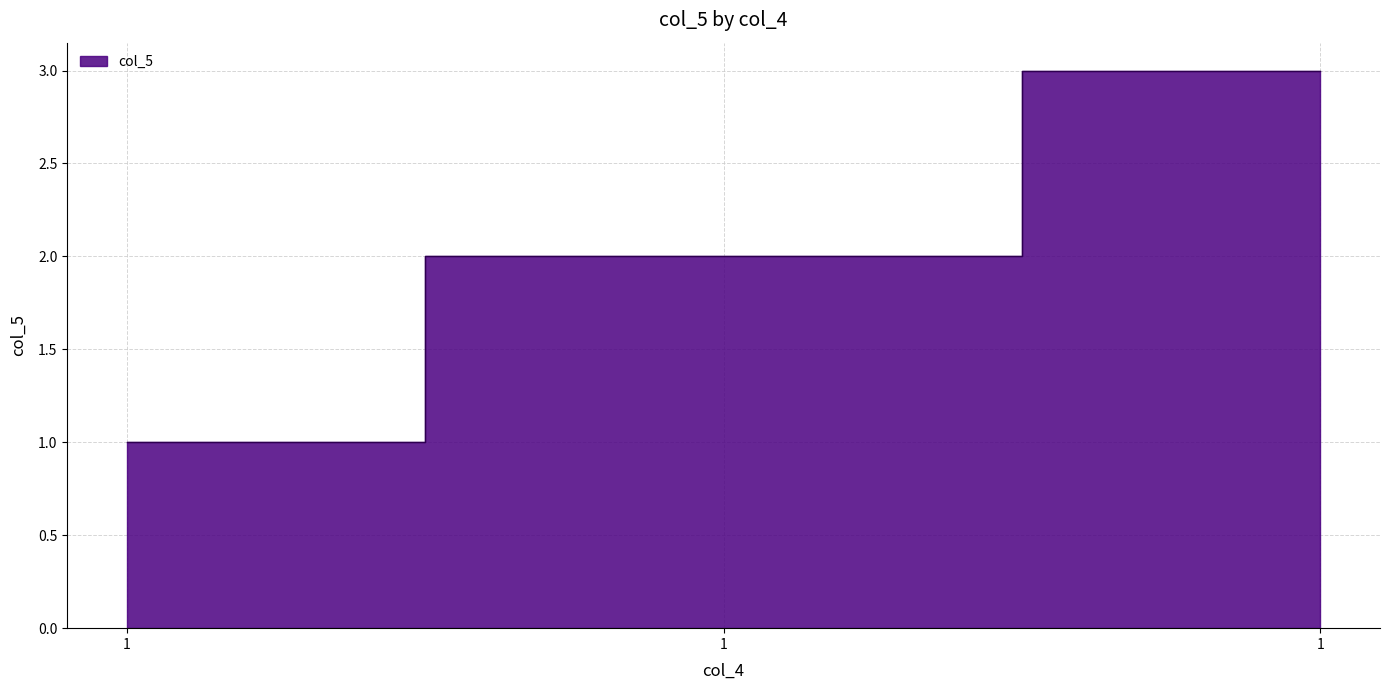

What is the sum of the values at 1 and 1?

5